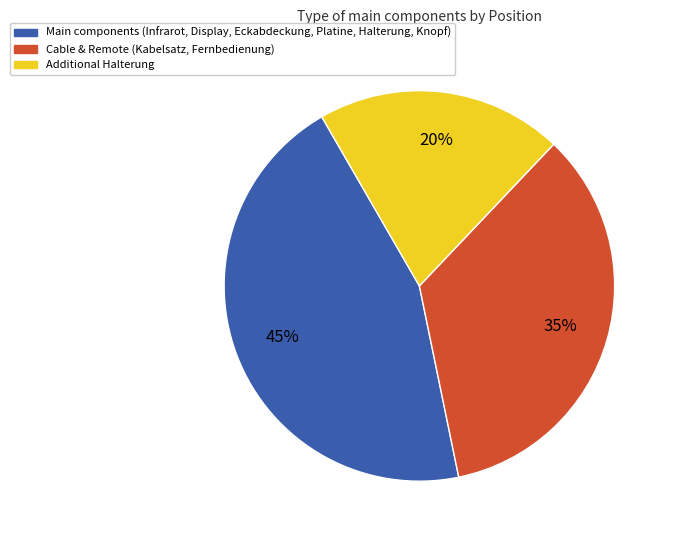

Does any single category account for the majority?

No